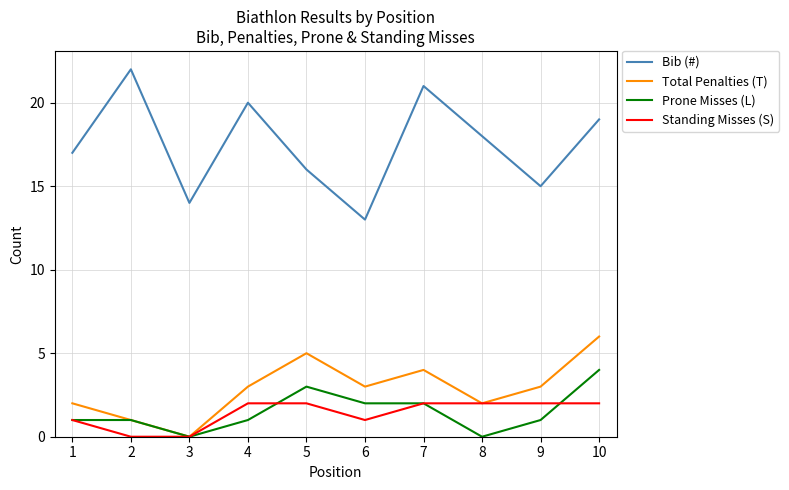

What are all the series names shown in the legend?

Bib (#), Total Penalties (T), Prone Misses (L), Standing Misses (S)